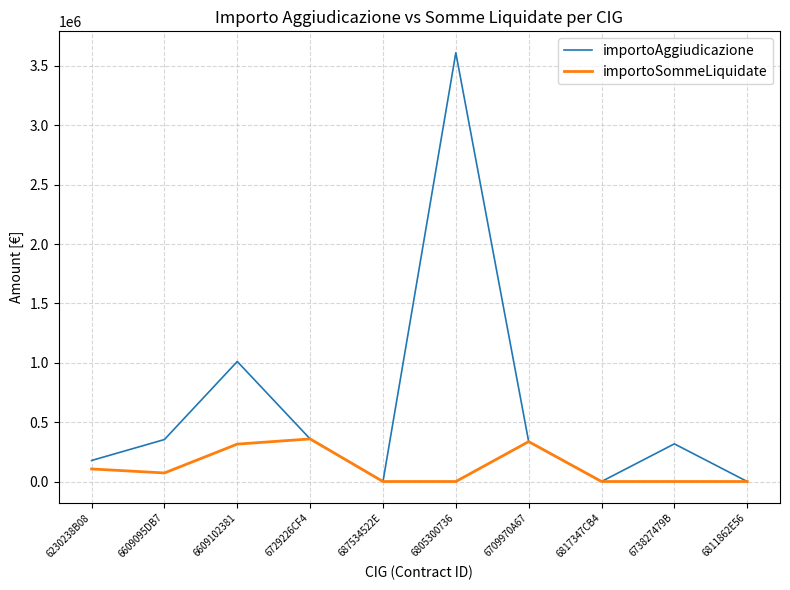

Is the value of importoAggiudicazione at 6709970A67 greater than the value of importoSommeLiquidate at 6805300736?

Yes